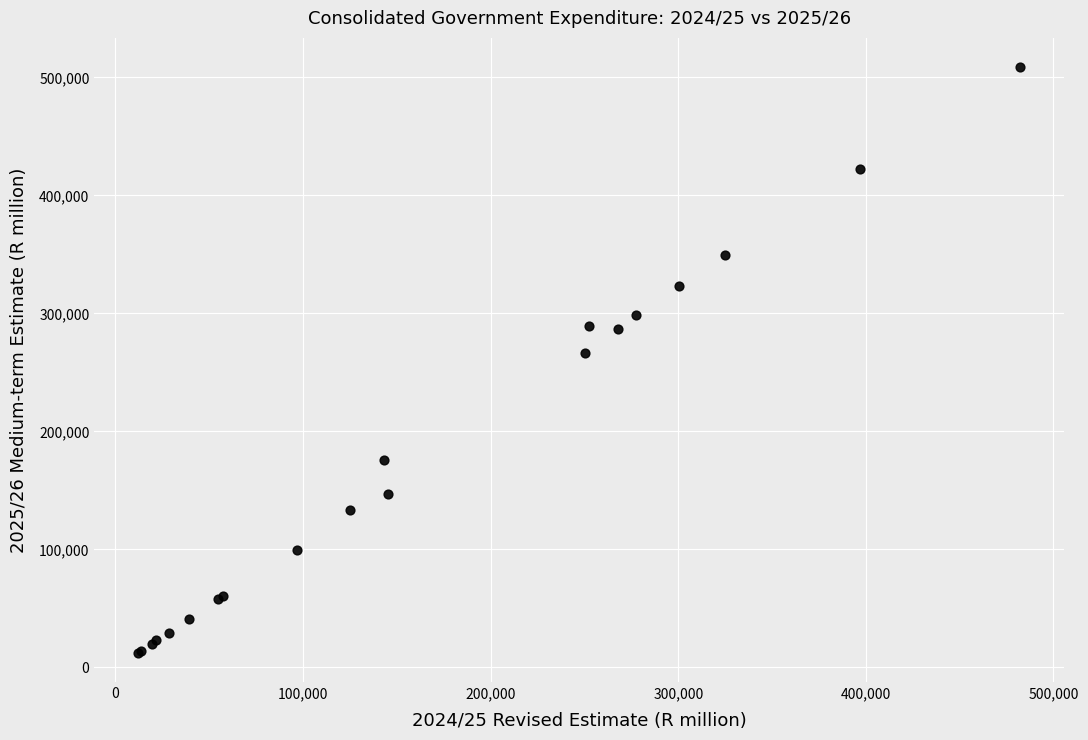

What Y value in the scatter plot is closest to 260573?

266112.8